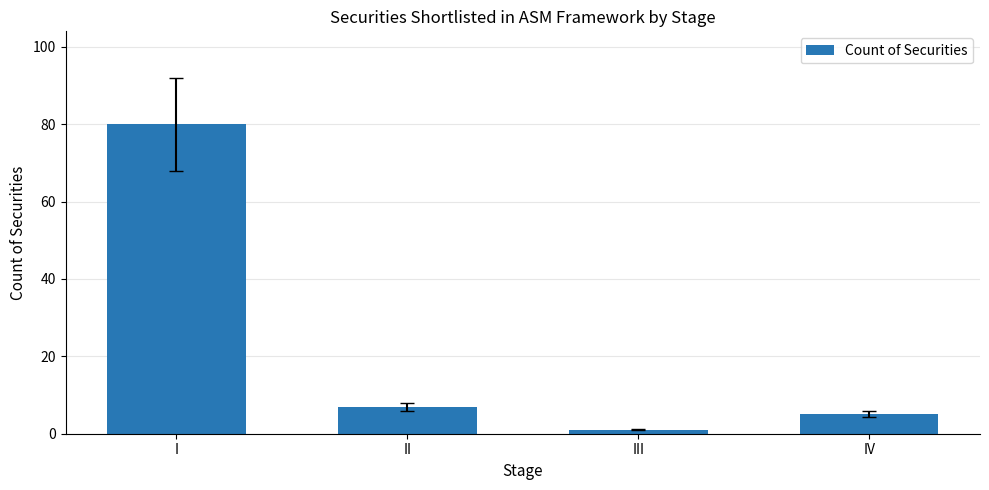

Reading left to right, what are all the values shown in this chart?

I=80	II=7	III=1	IV=5